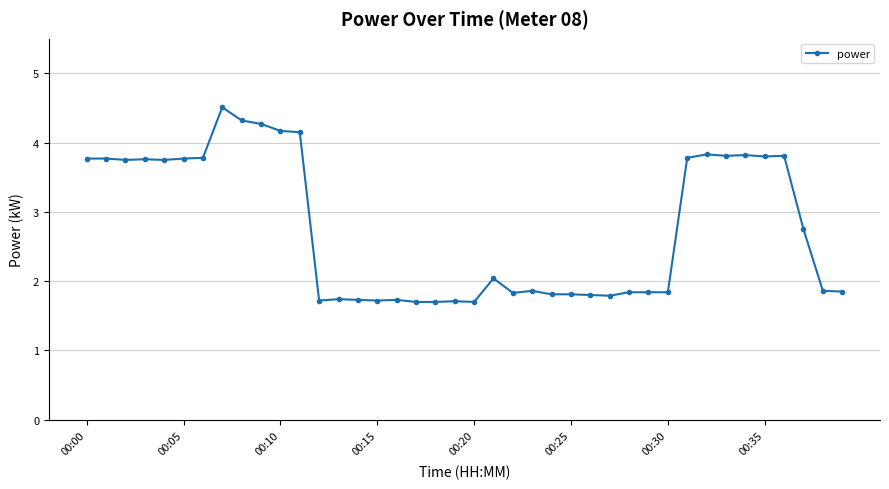

What is the smallest value displayed?

1.7